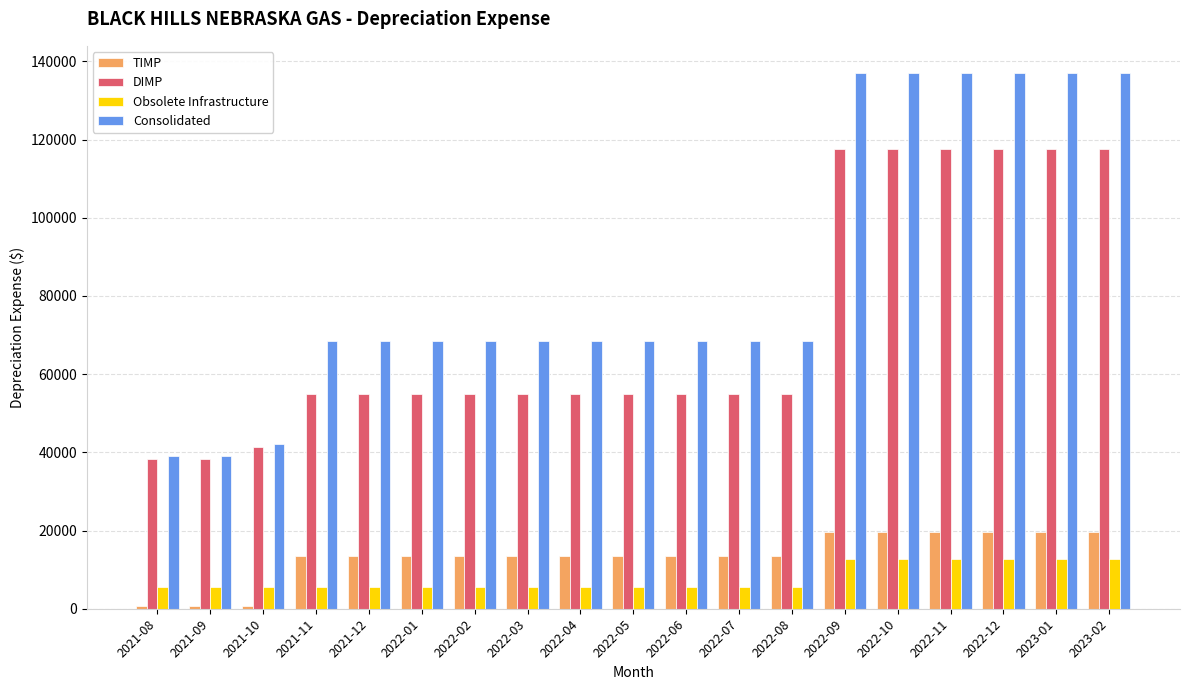

Which series has the largest total across all categories?

Consolidated